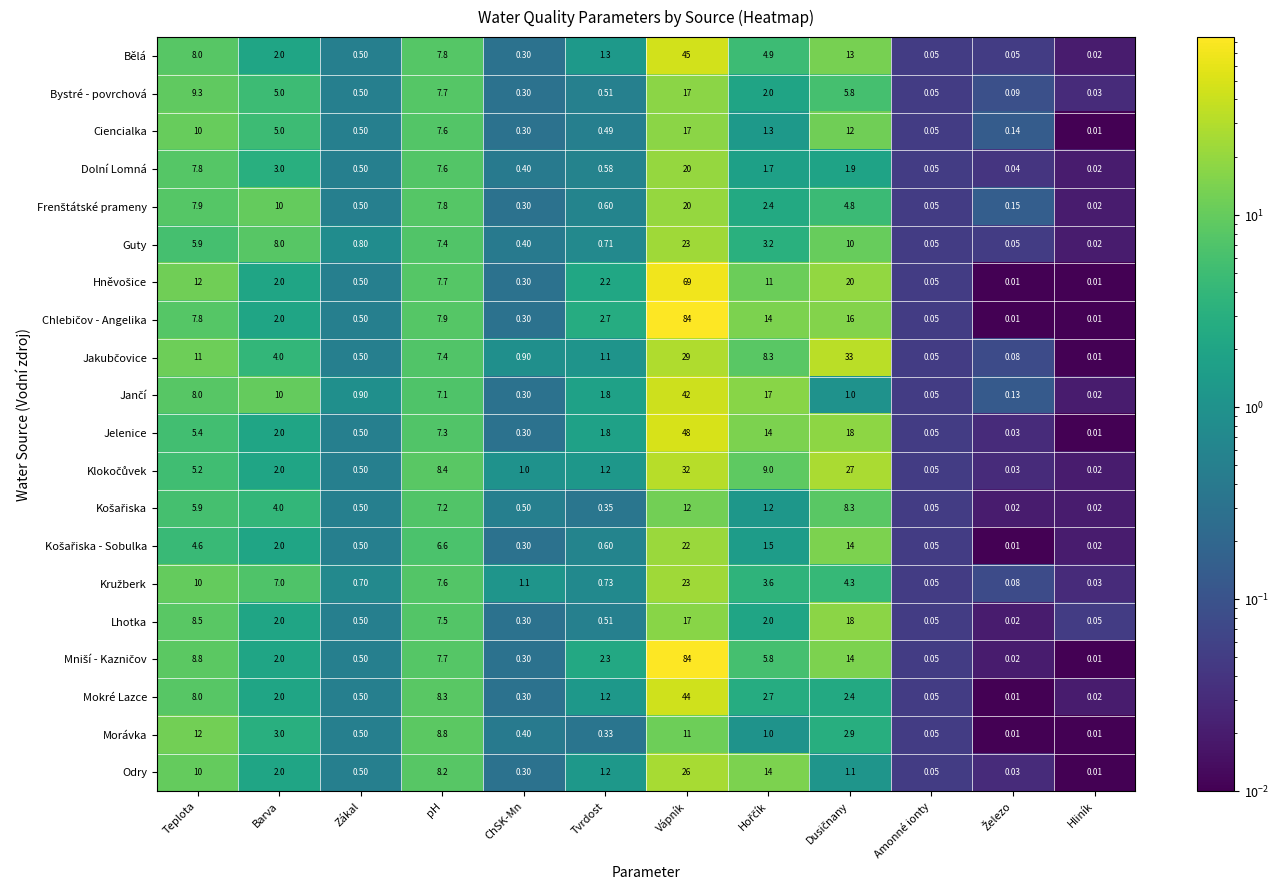

Which category has the highest value in the Morávka series?

Teplota